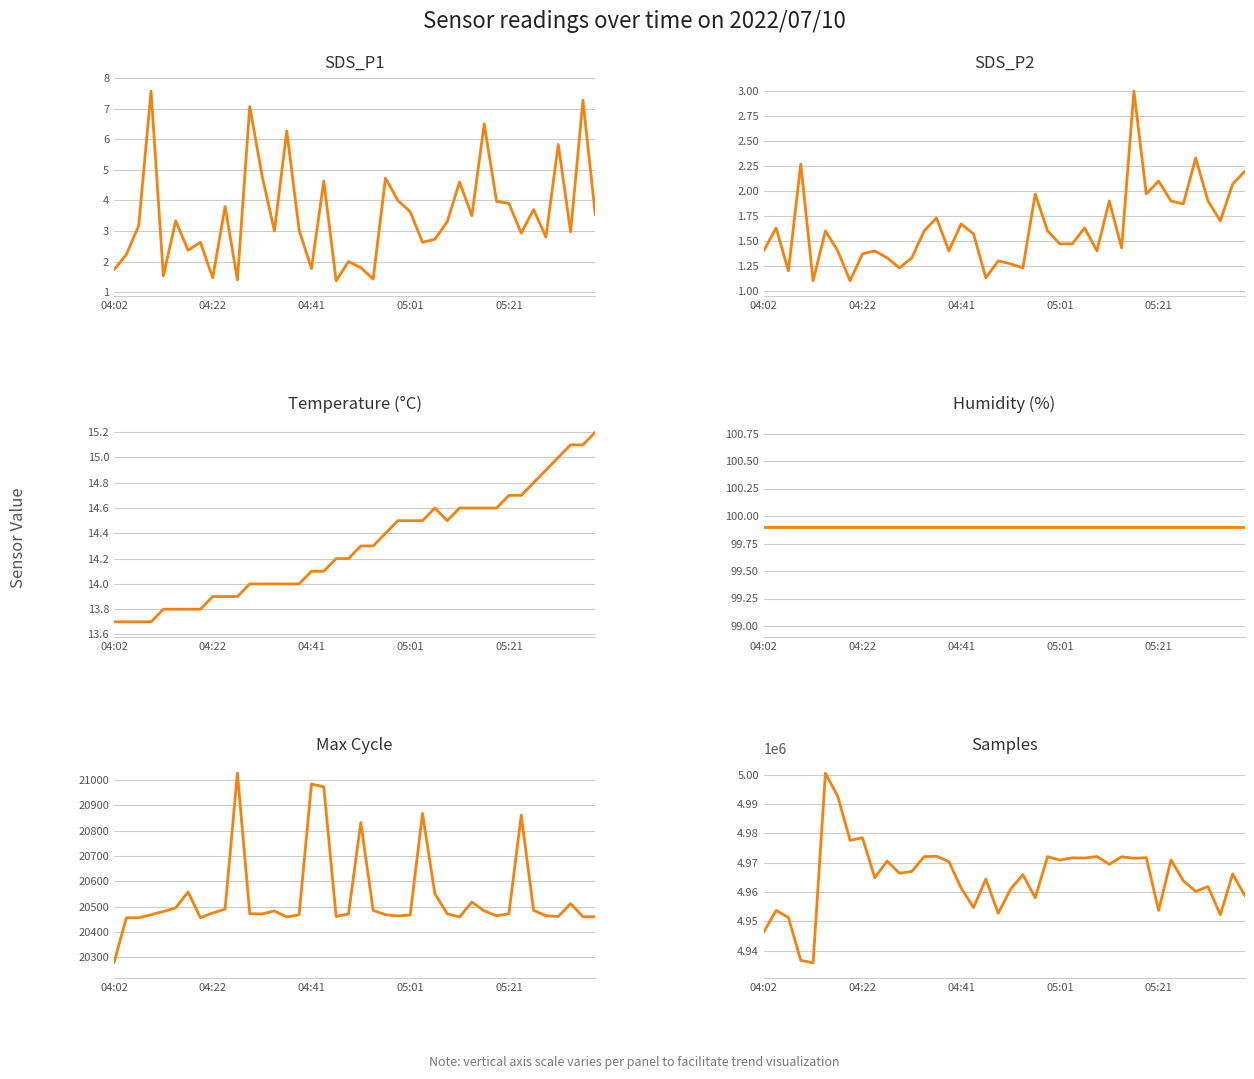

What are all the series names shown in the legend?

SDS_P1, SDS_P2, Temp, Humidity, Max_cycle, Samples